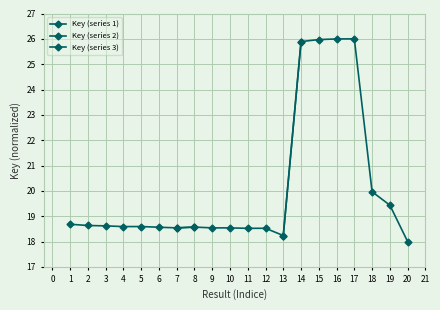

Read the Key (series 2) value at 10.

18.5